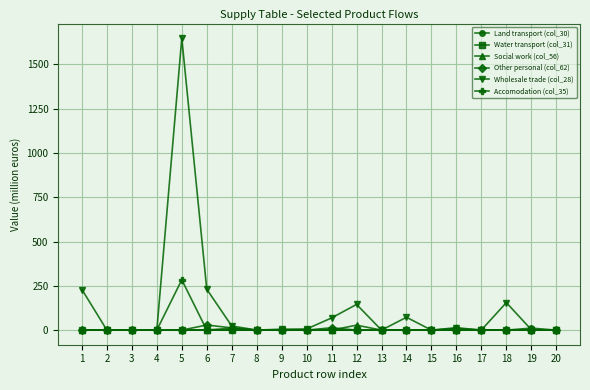

True or false: Accomodation (col_35) has more than 0 interior local peaks.

True